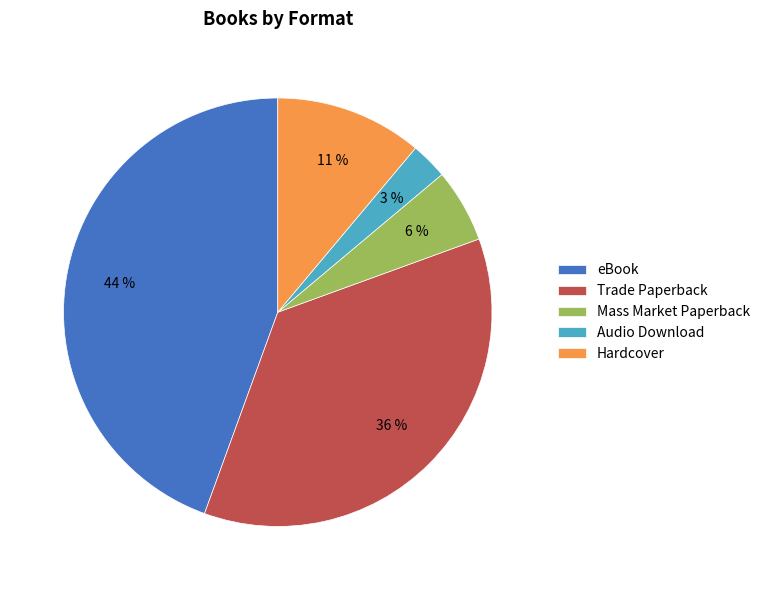

How many slices are in this pie chart?

5